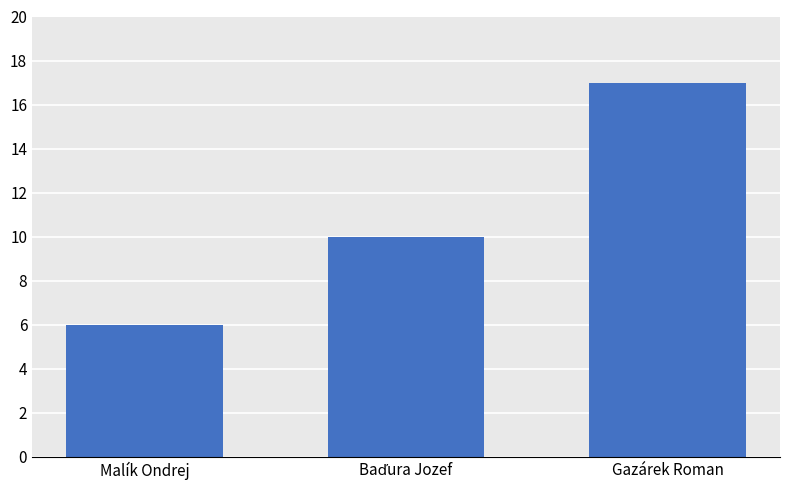

Reading left to right, transcribe all the data shown in this chart.

6	10	17